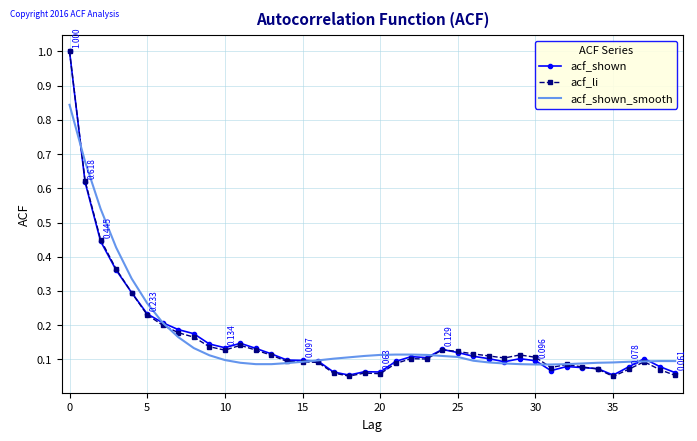

At how many categories does at least one series exceed 0?

40